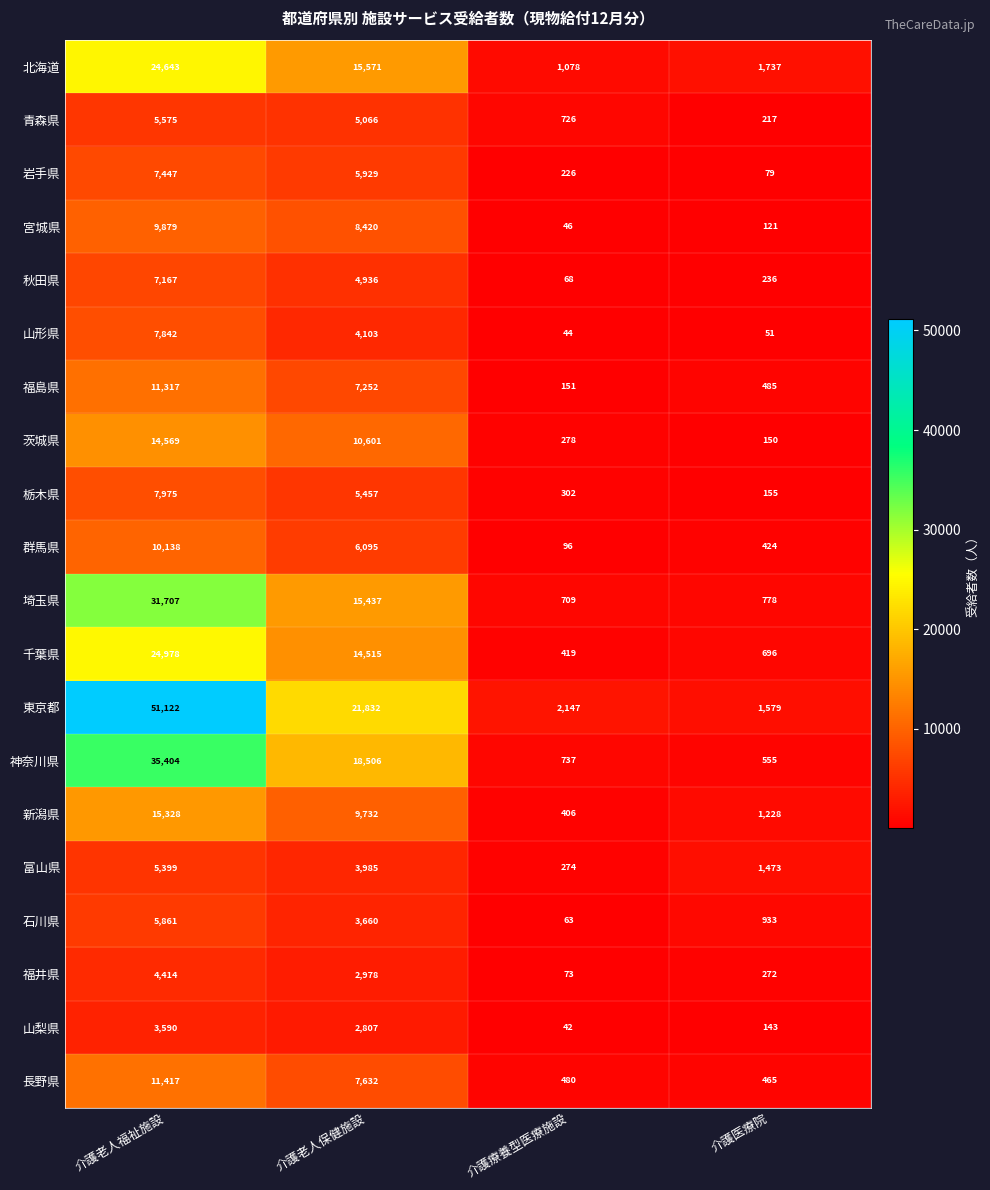

Which series changed the most between 介護老人保健施設 and 介護療養型医療施設?

東京都